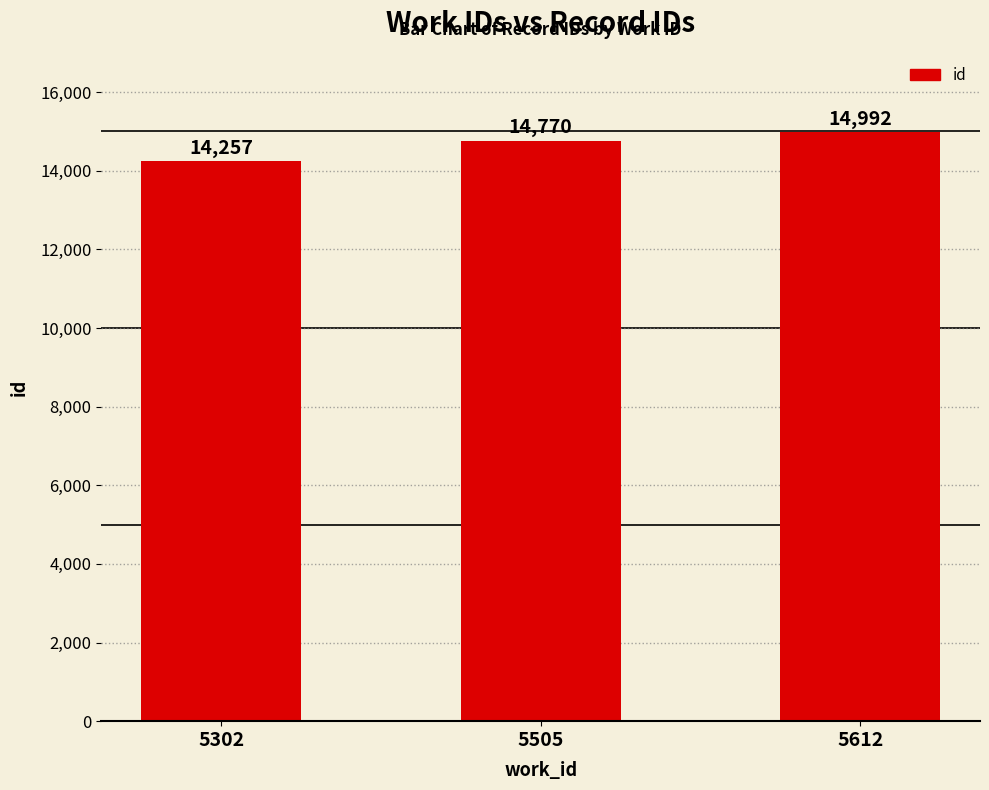

How many values are below 14770?

1